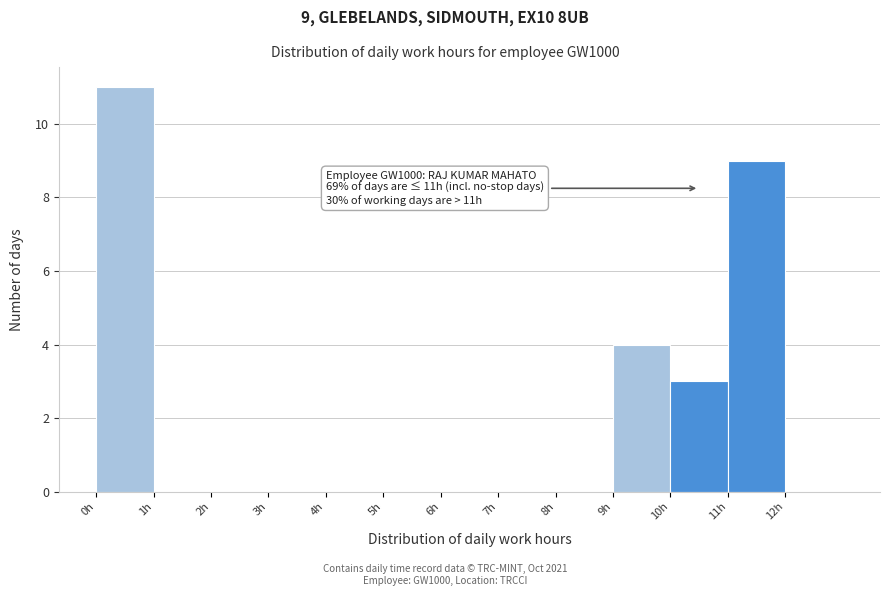

Which range on the x-axis has the tallest bar?

0 to 1